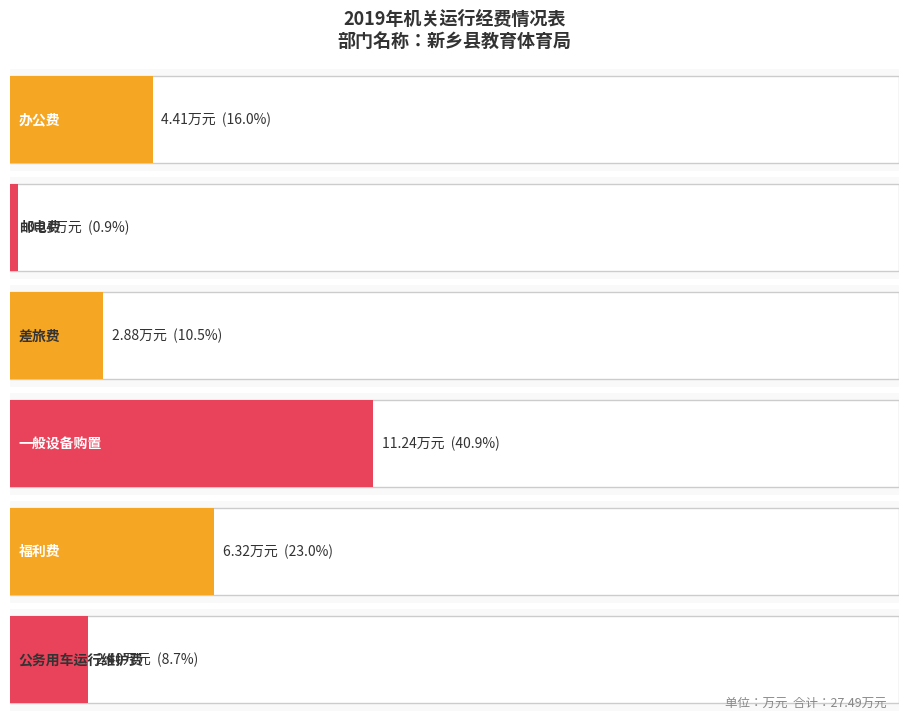

Where is the data nearest to the value 5?

办公费